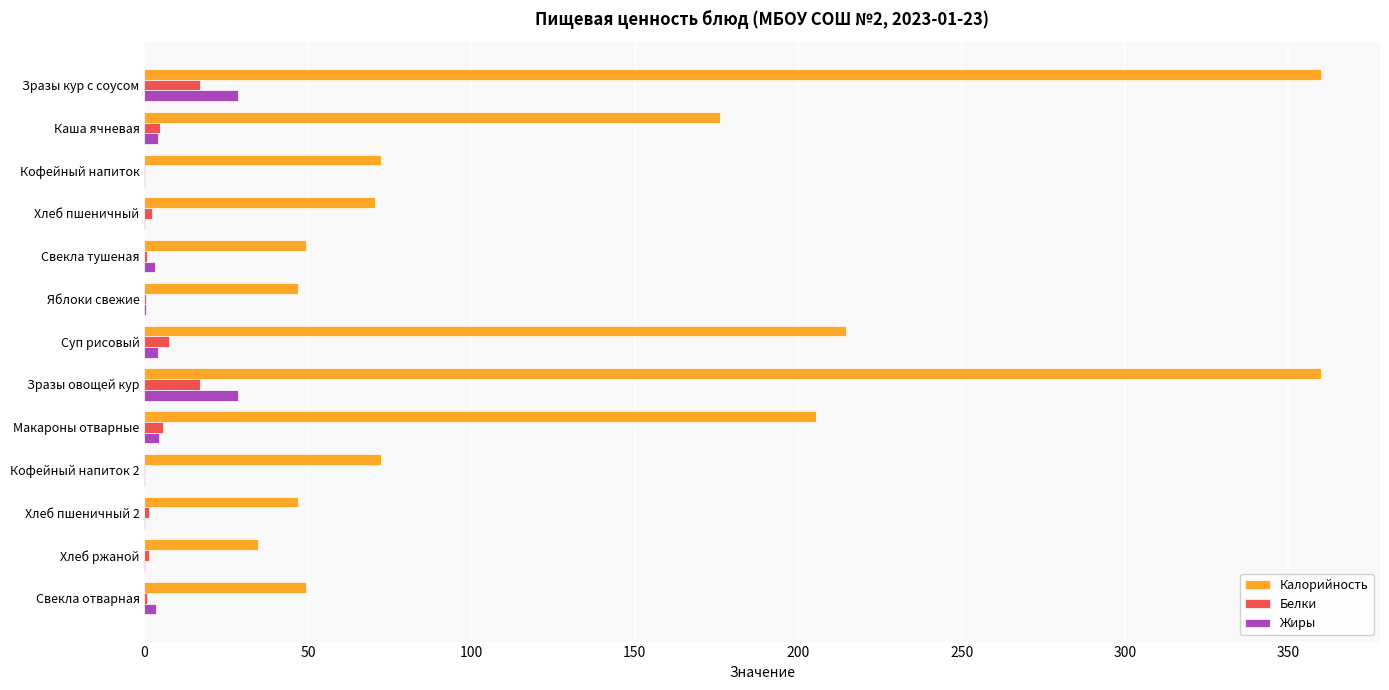

What is the greatest value displayed?

360.0